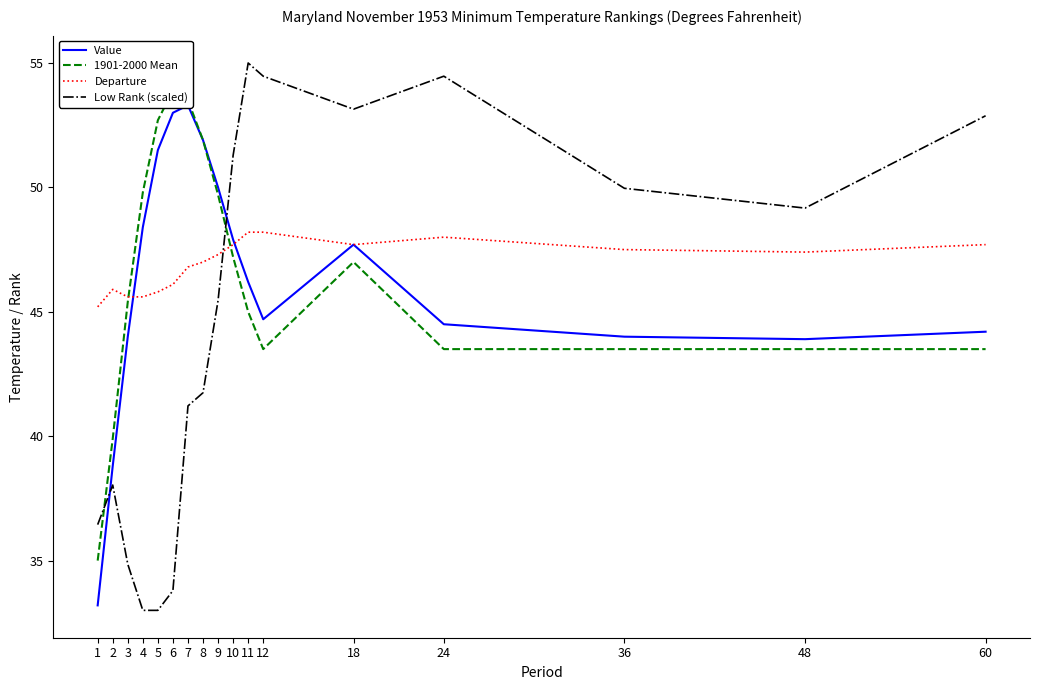

How many distinct data groups are displayed?

4